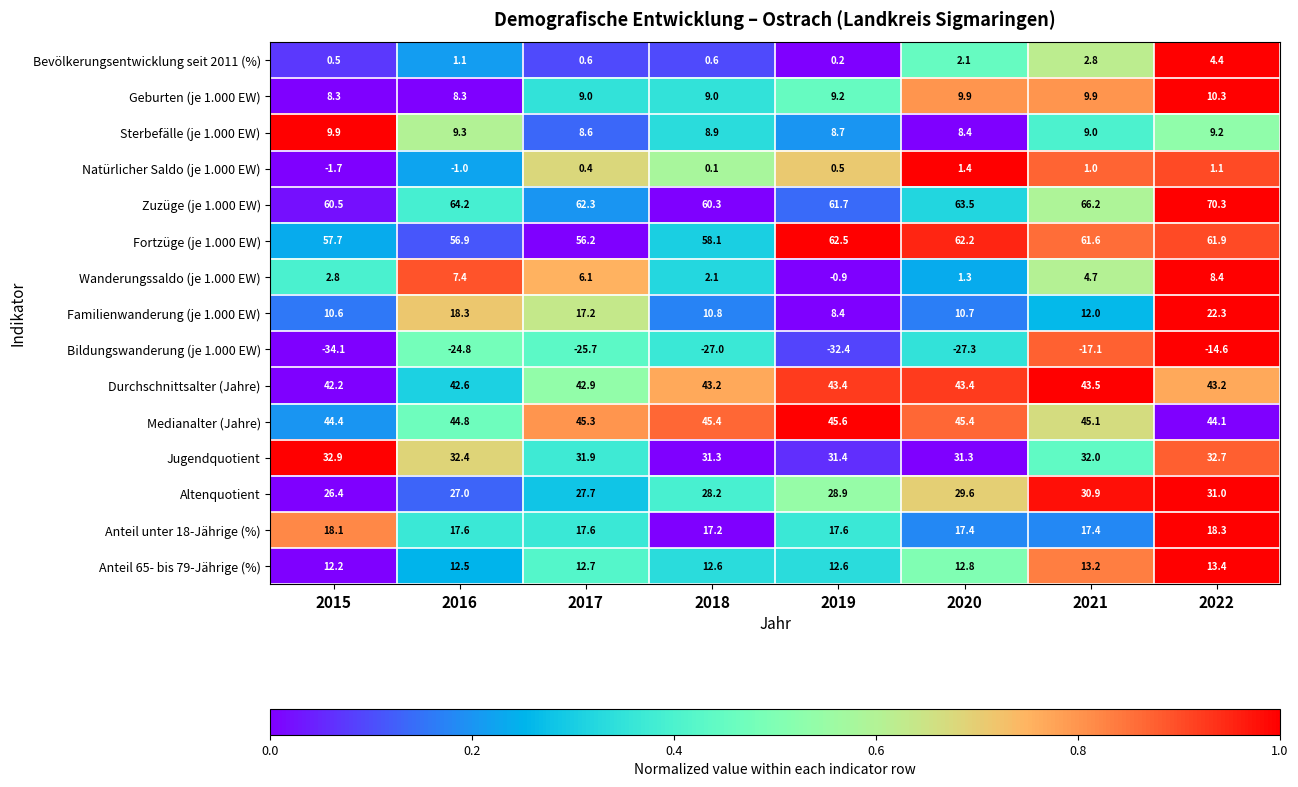

At how many categories does at least one series exceed 0?

8